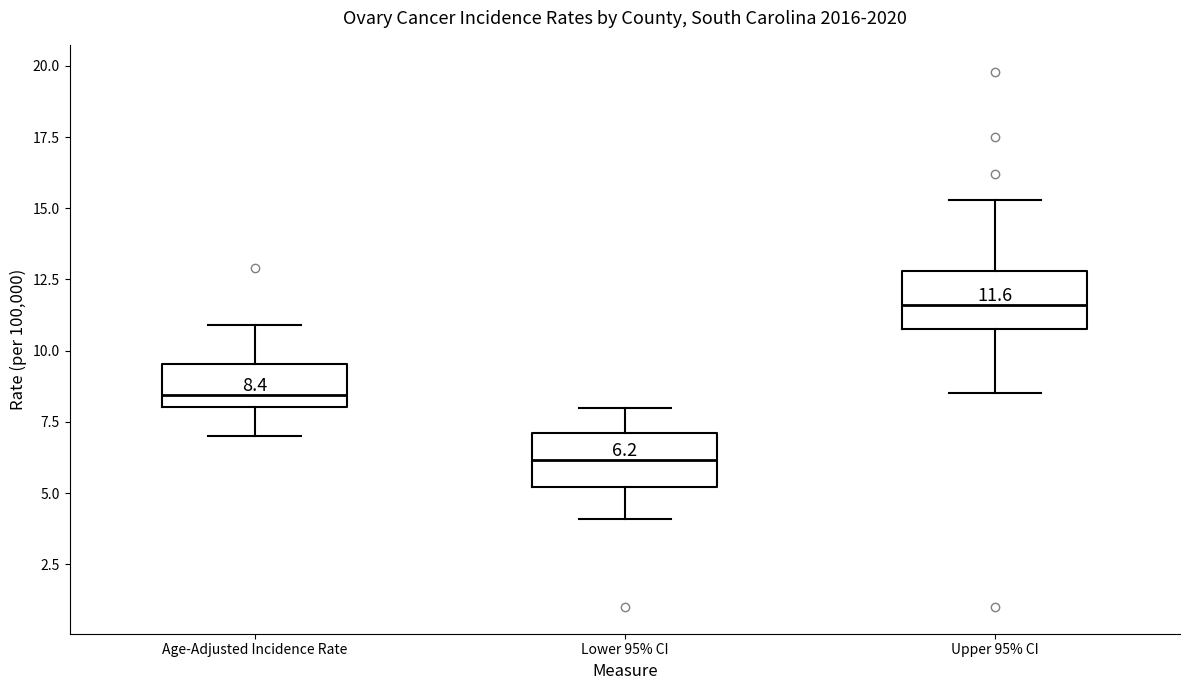

Which box's median line is the lowest?

Lower 95% CI